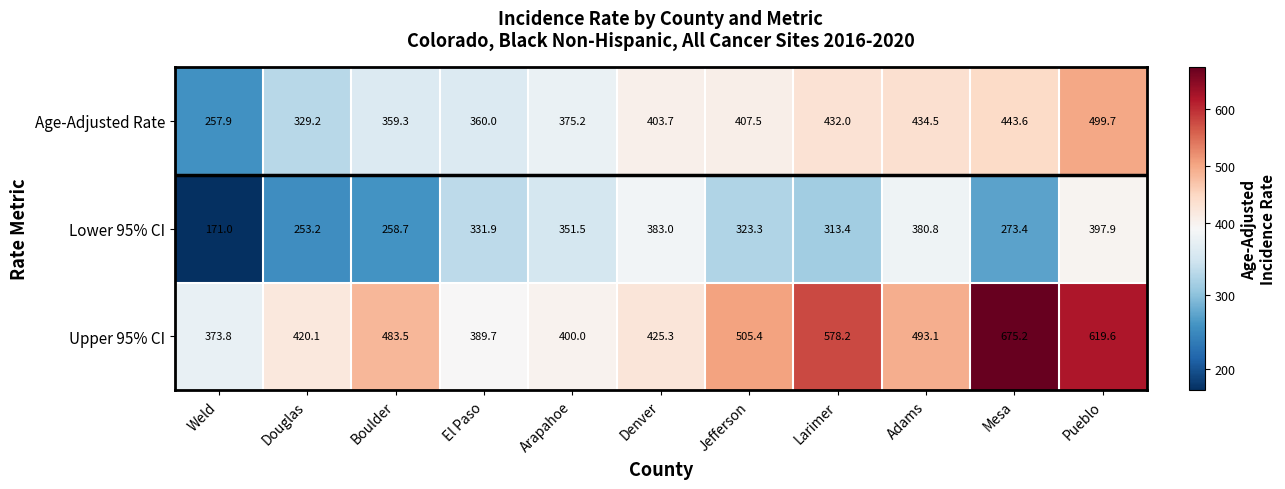

How many data points in Age-Adjusted Rate are above 403?

6